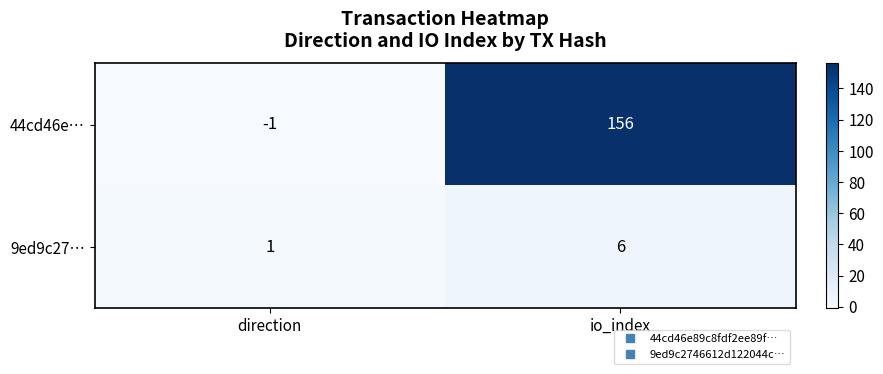

At which category is the sum across all series the highest?

io_index